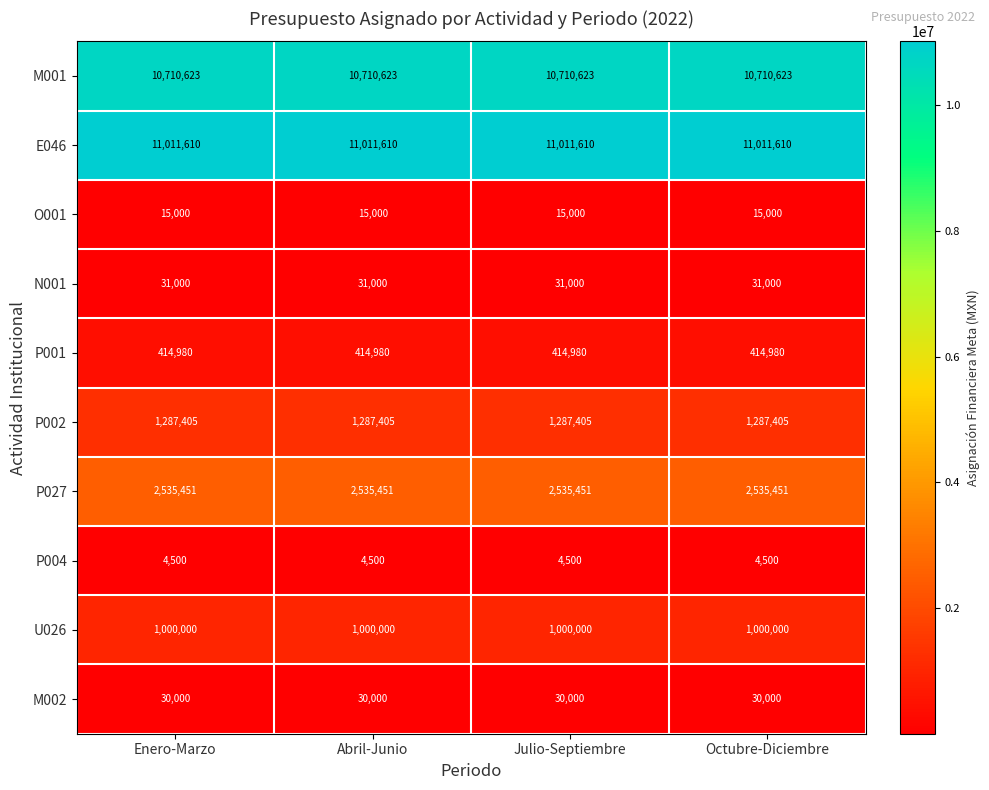

What is the difference between the highest and lowest values at Octubre-Diciembre?

11007110